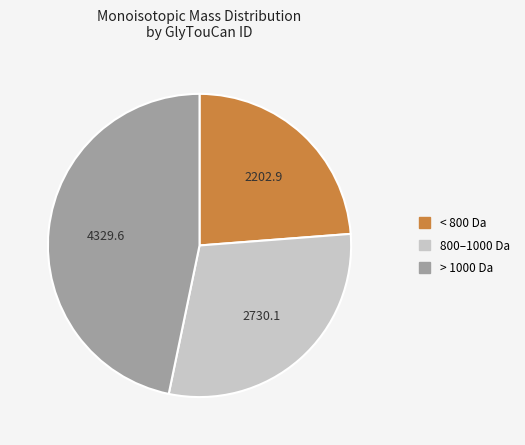

Is the sum of 800–1000 Da and > 1000 Da greater than half?

Yes